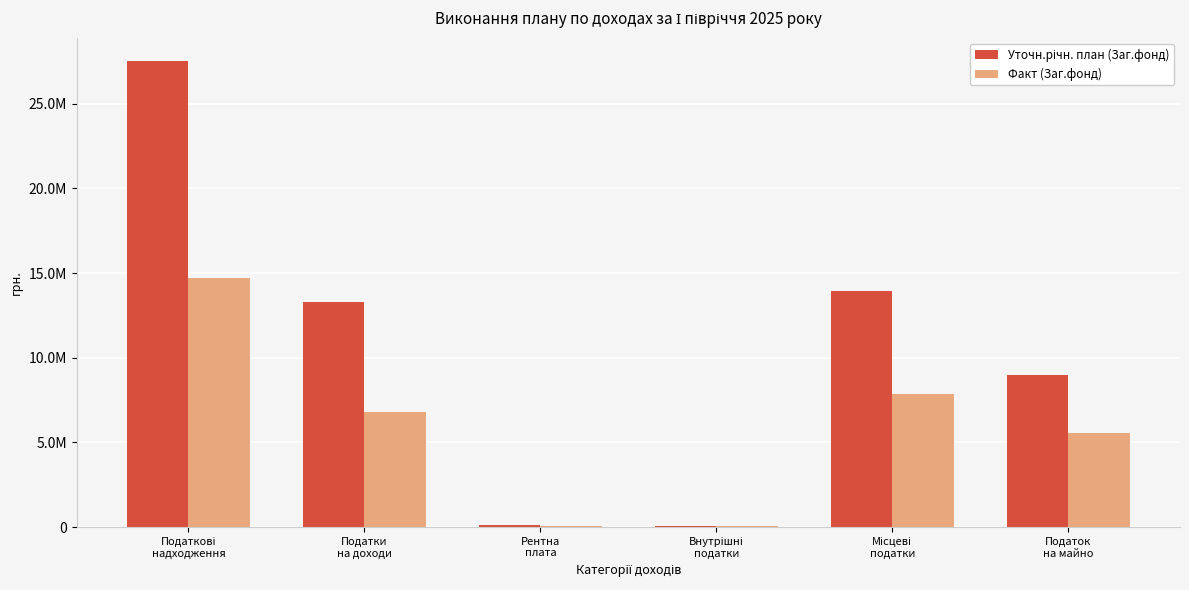

Reading left to right, transcribe all the data shown in this chart.

Уточн.річн. план (Заг.фонд): Податкові
надходження=27527000.0	Податки
на доходи=13321000.0	Рентна
плата=150000.0	Внутрішні
податки=85000.0	Місцеві
податки=13971000.0	Податок
на майно=8971000.0
Факт (Заг.фонд): Податкові
надходження=14740962.0	Податки
на доходи=6817308.8	Рентна
плата=49350.5	Внутрішні
податки=41310.1	Місцеві
податки=7832992.7	Податок
на майно=5542098.7